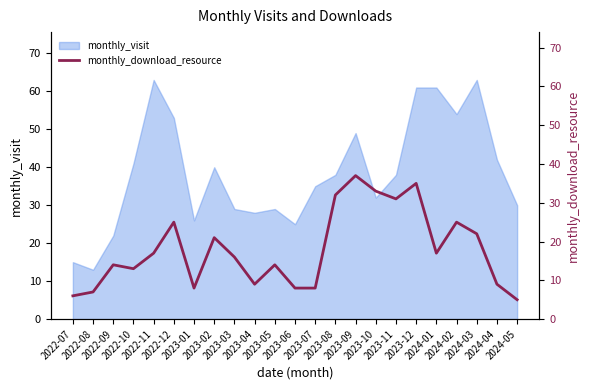

Which label corresponds to the smallest value in the chart?

2024-05